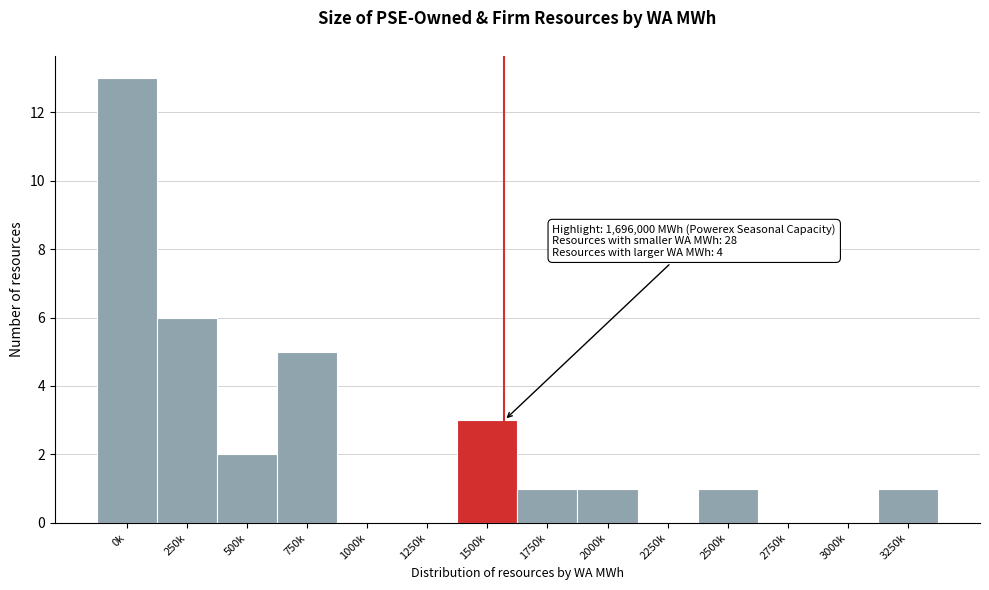

Reading right to left, extract all data points from this chart.

3250k=1	3000k=0	2750k=0	2500k=1	2250k=0	2000k=1	1750k=1	1500k=3	1250k=0	1000k=0	750k=5	500k=2	250k=6	0k=13